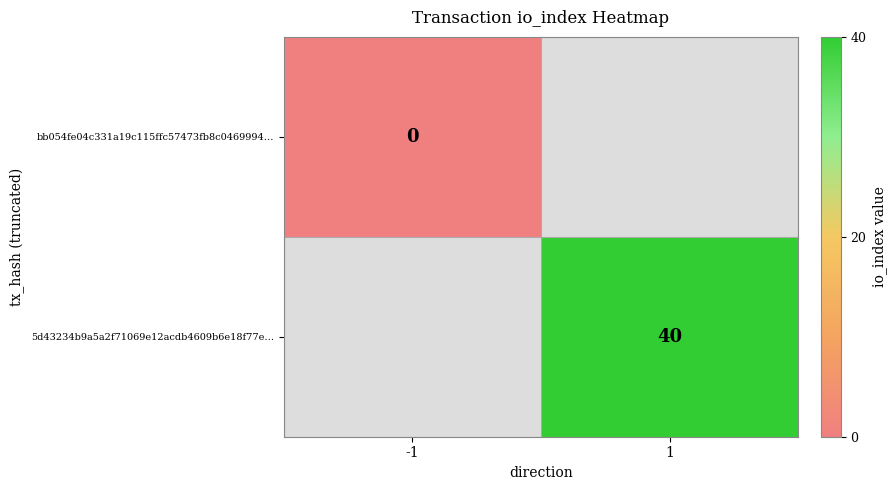

Which series has the widest spread of values?

bb054fe04c331a19c115ffc57473fb8c0469994…